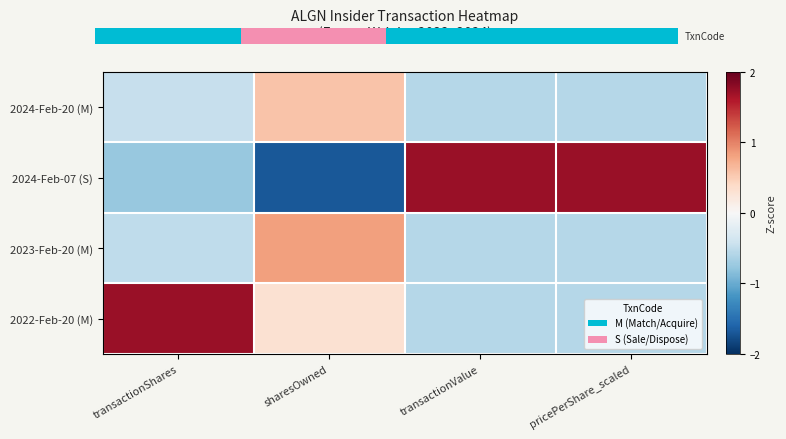

At how many categories does at least one series exceed -1?

4